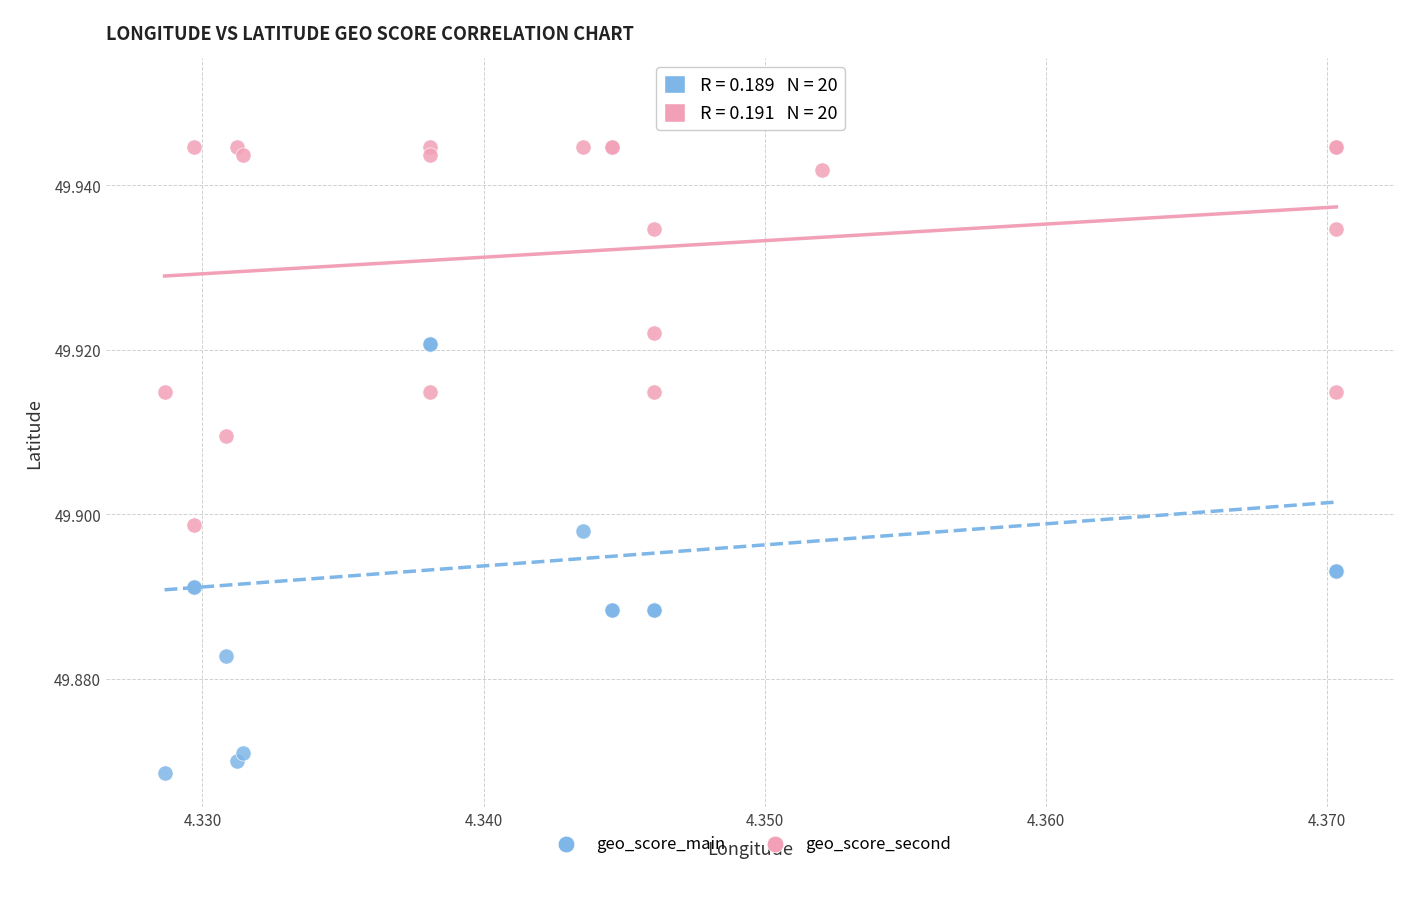

Which series has the largest Y range (max minus min)?

geo_score_main